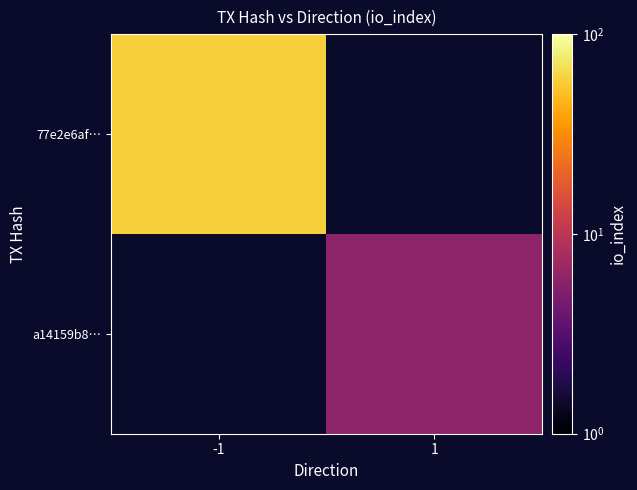

The value of 77e2e6af… at -1 is 103.2. True or false?

False